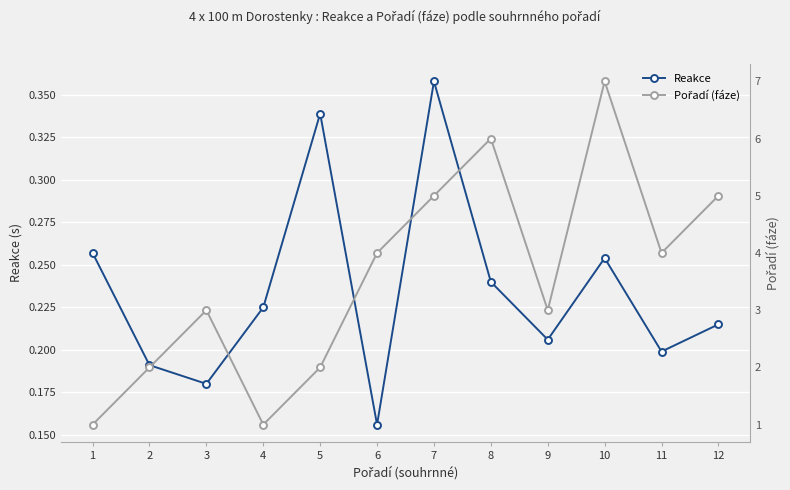

In Reakce, how many points are higher than both neighbors (excluding endpoints)?

3